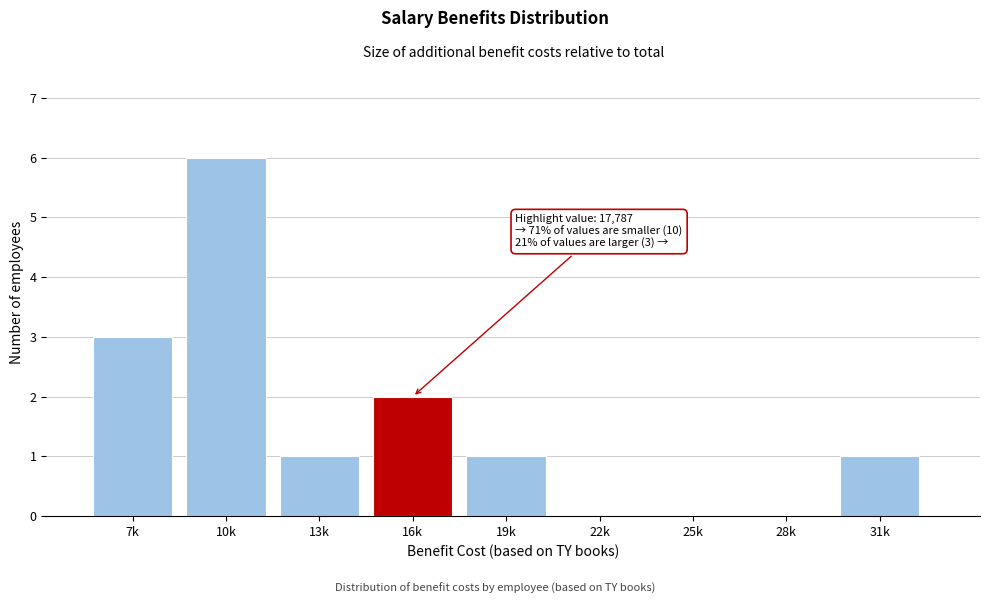

Reading left to right, what are all the values shown in this chart?

7k=3	10k=6	13k=1	16k=2	19k=1	22k=0	25k=0	28k=0	31k=1